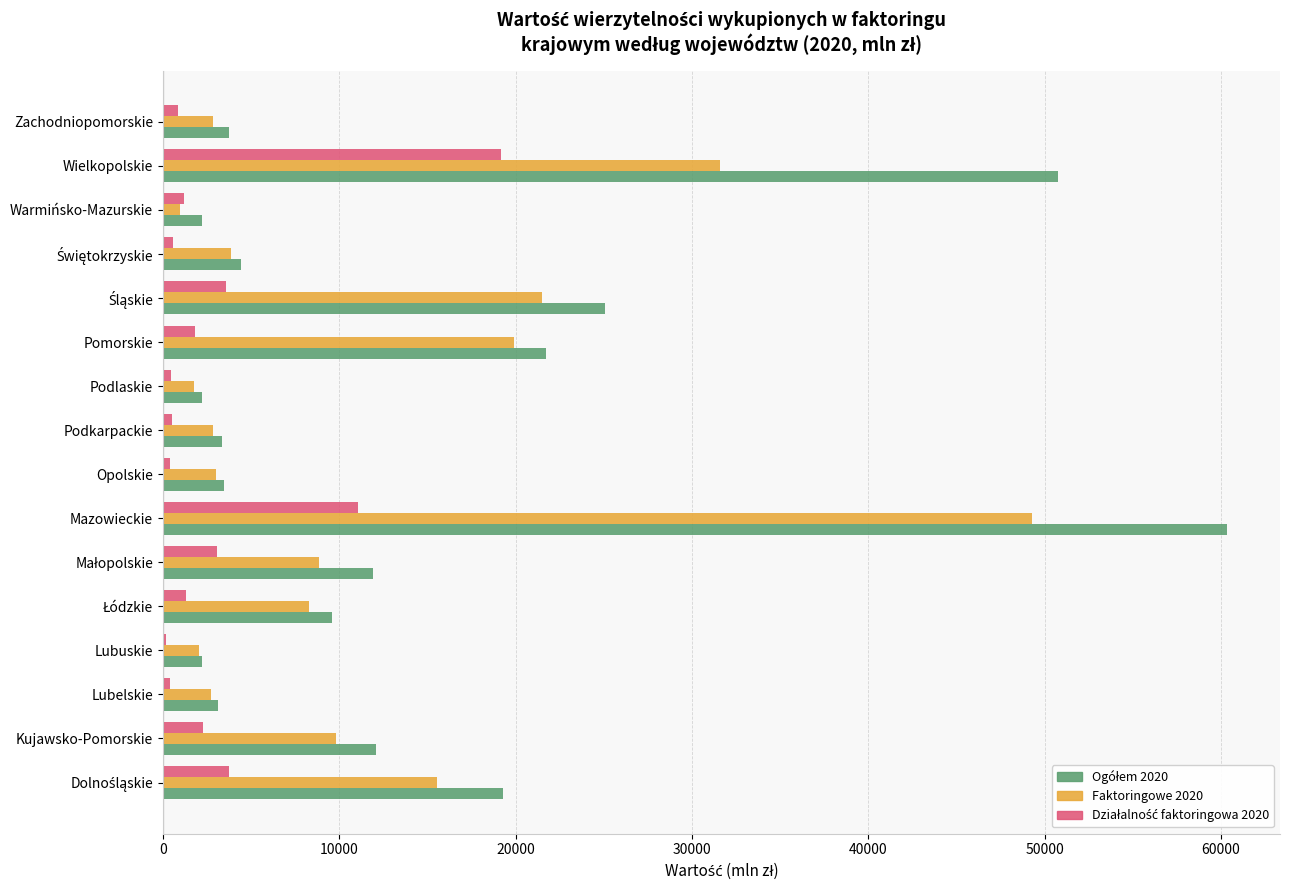

At which category is the sum across all series the highest?

Mazowieckie